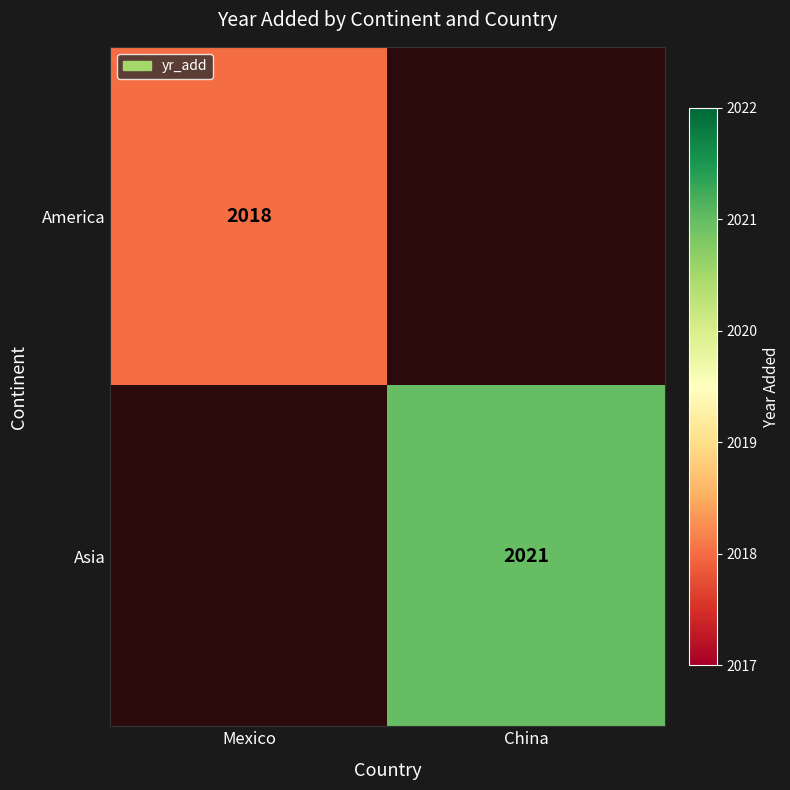

True or false: Asia has a value of 2021 at China.

True